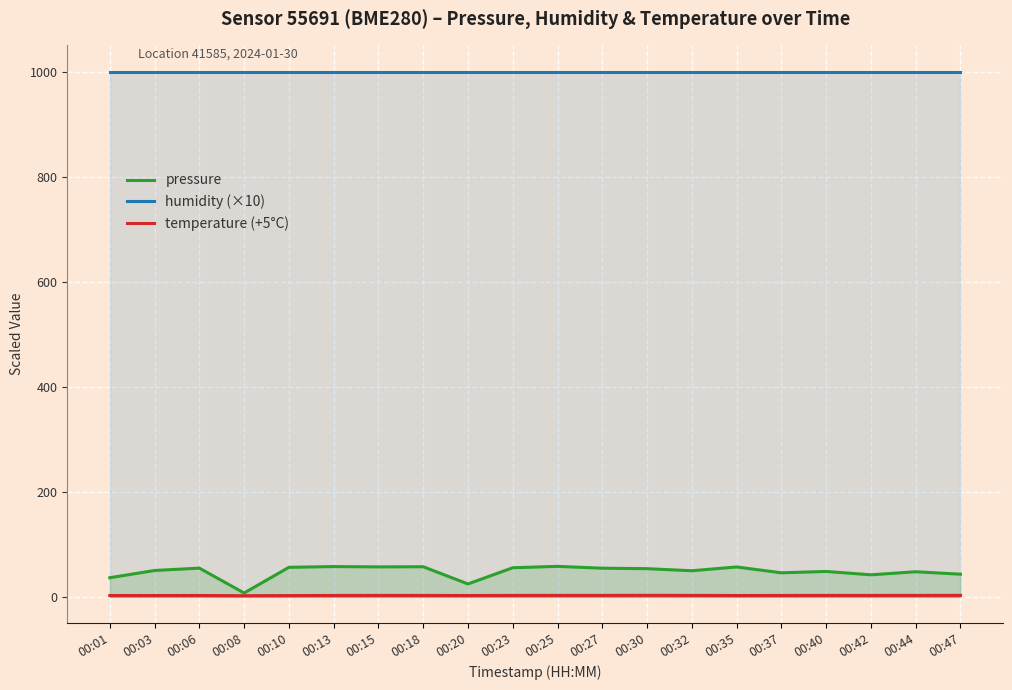

In pressure, how many points are higher than both neighbors (excluding endpoints)?

7